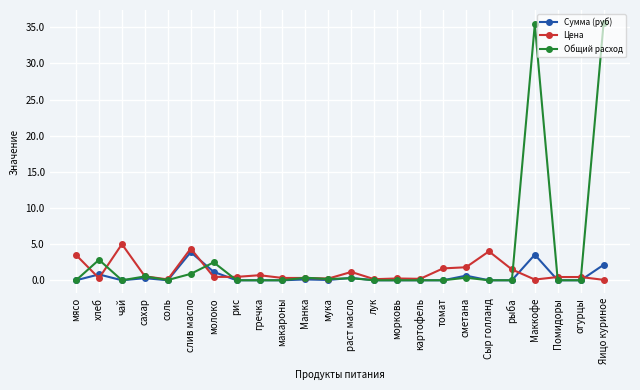

True or false: Цена has more than 0 points higher than both neighbors.

True